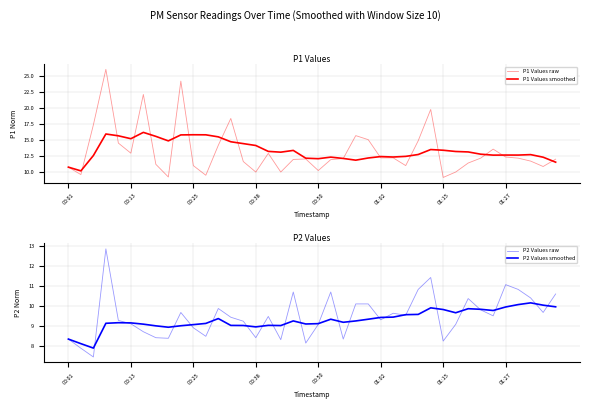

What is the minimum value for P1 Values smoothed?

10.2